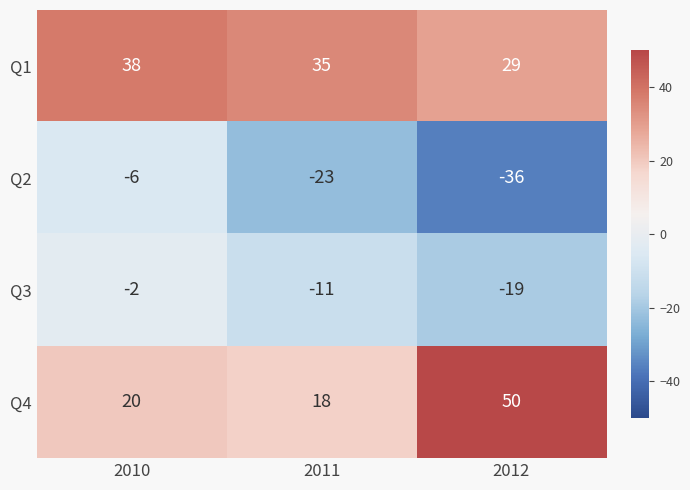

What is the minimum value shown in the chart?

-36